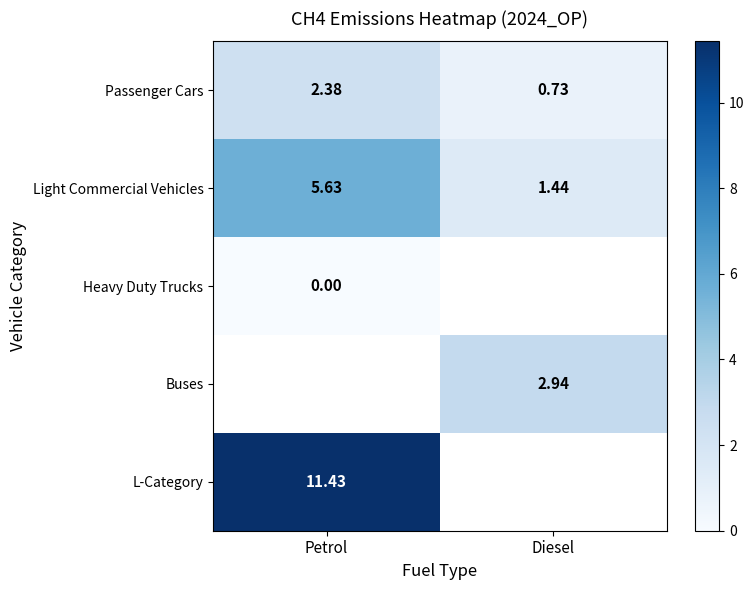

True or false: L-Category has a value of 11.4 at Petrol.

True